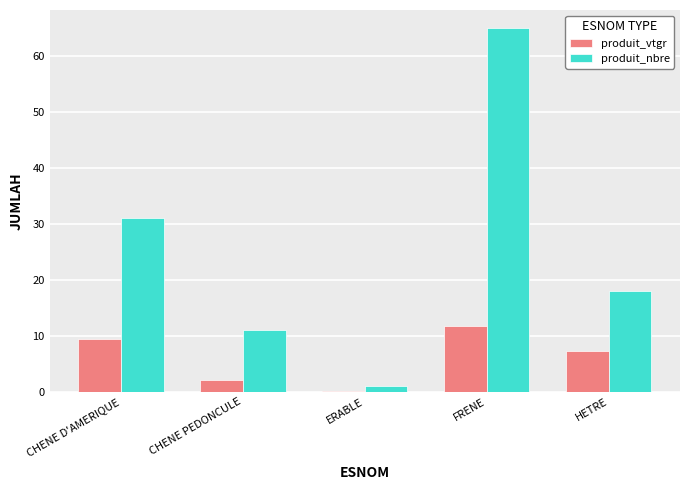

The produit_vtgr series shows 14.0 at CHENE D'AMERIQUE. True or false?

False